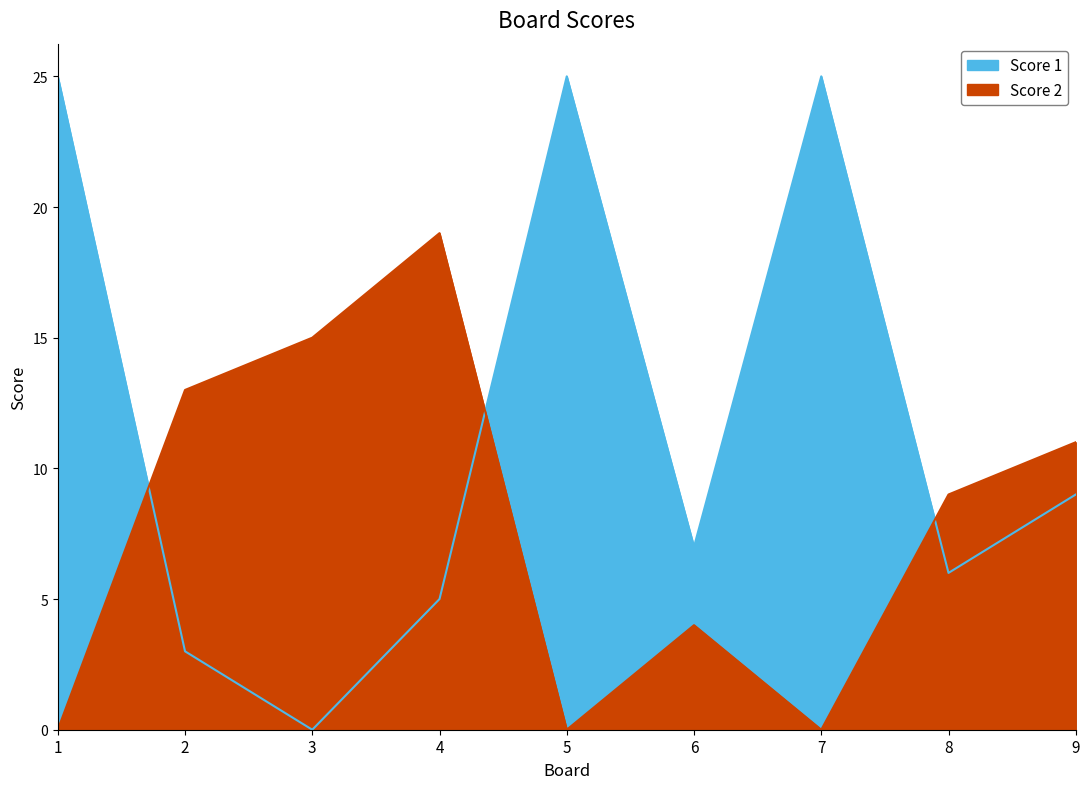

What is the approximate value of Score 1 at 2?

3